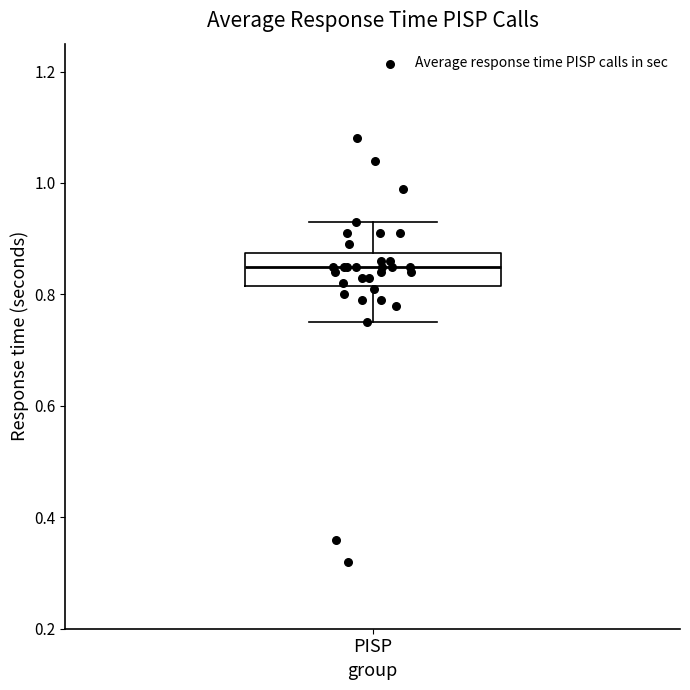

Read this box plot against the y-axis: the position of the median line, the range covered by the box, and the ends of both whiskers. The values are not printed on the chart, so give them approximately, as read against the axis.

median 0.86, box 0.82 to 0.88, whiskers 0.76 to 0.94